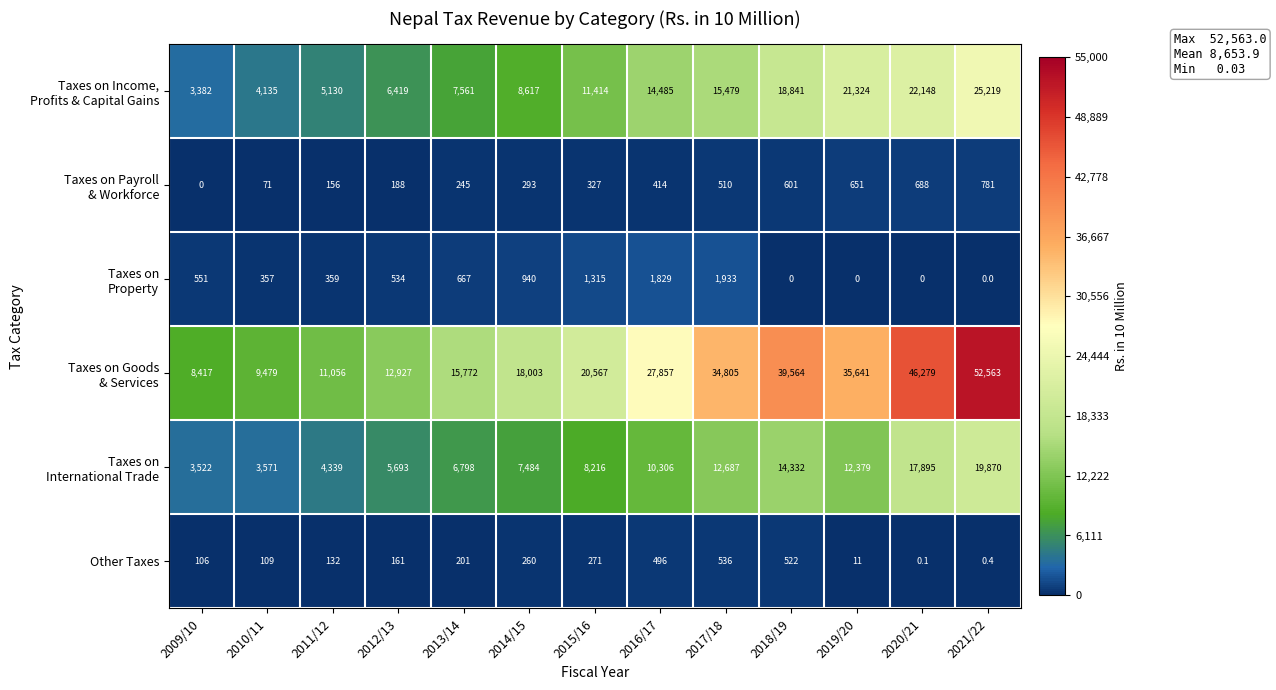

How many series are shown in this chart?

6